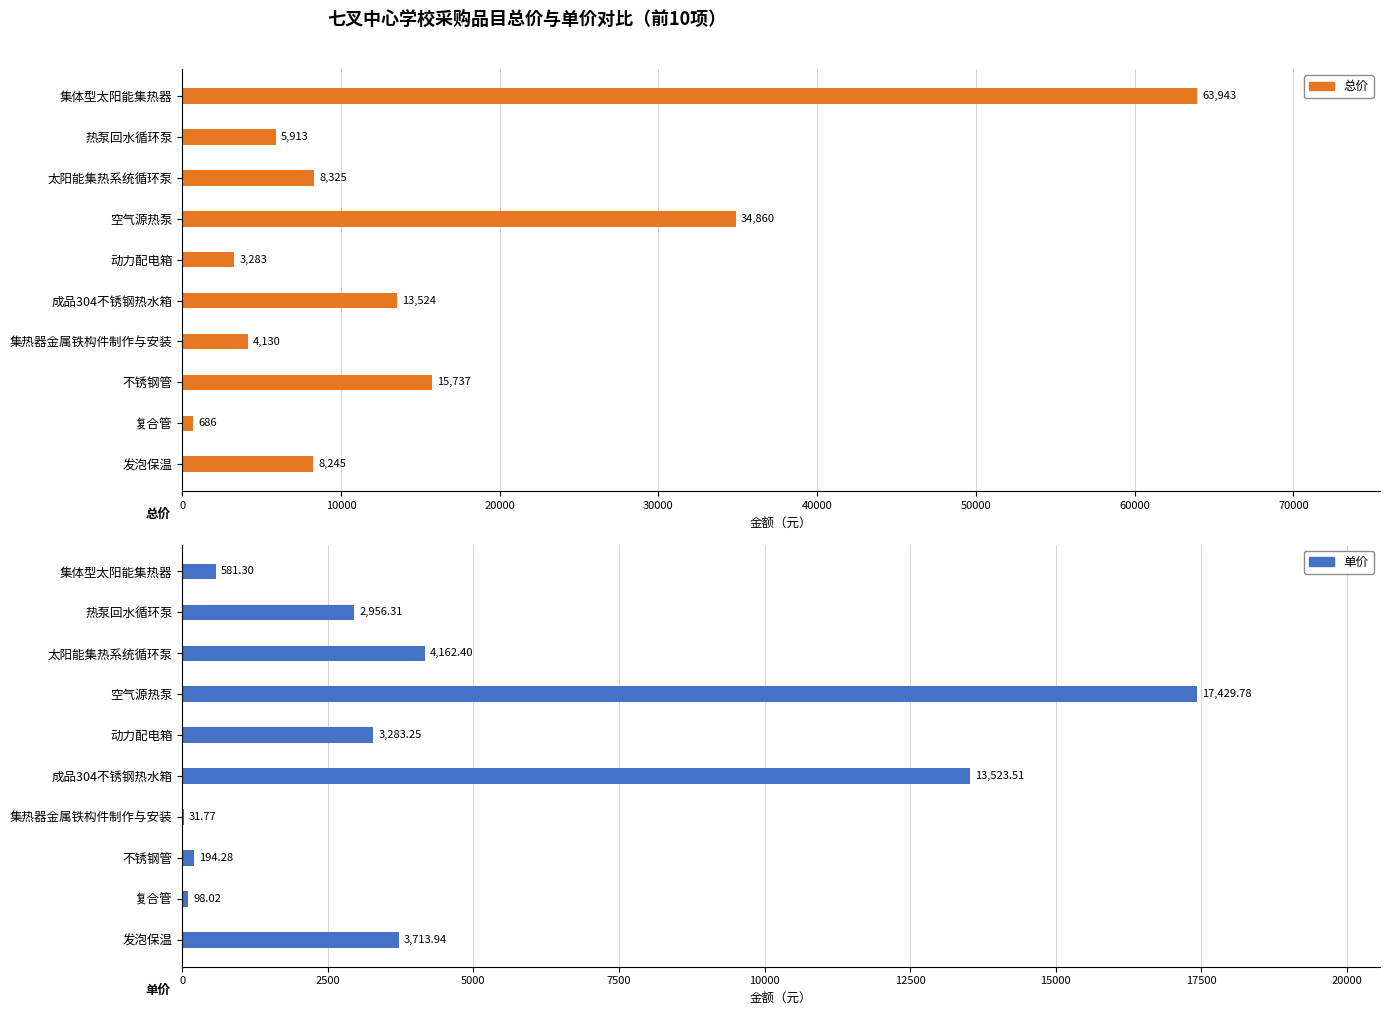

What is the total value across all series at 集体型太阳能集热器?

64524.3